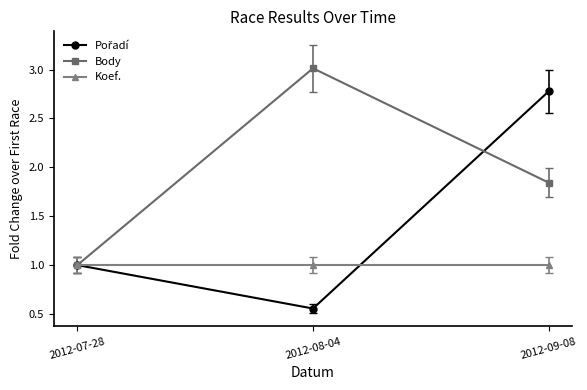

Which series has the largest total across all categories?

Body